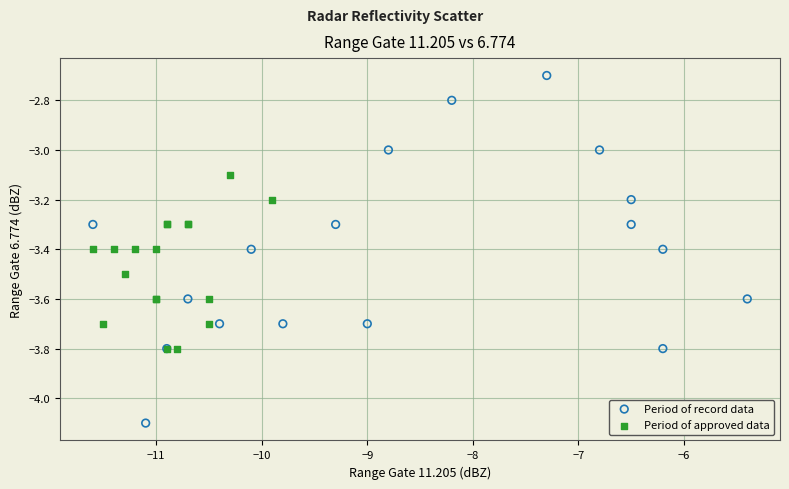

Which series reaches the minimum Y coordinate?

Period of record data